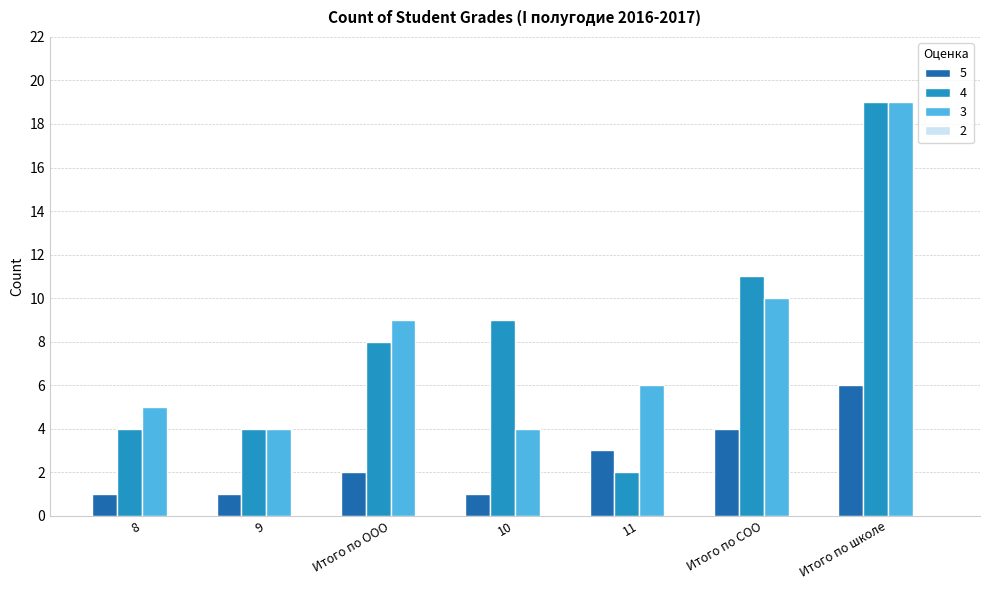

Which category has the highest value in the 3 series?

Итого по школе